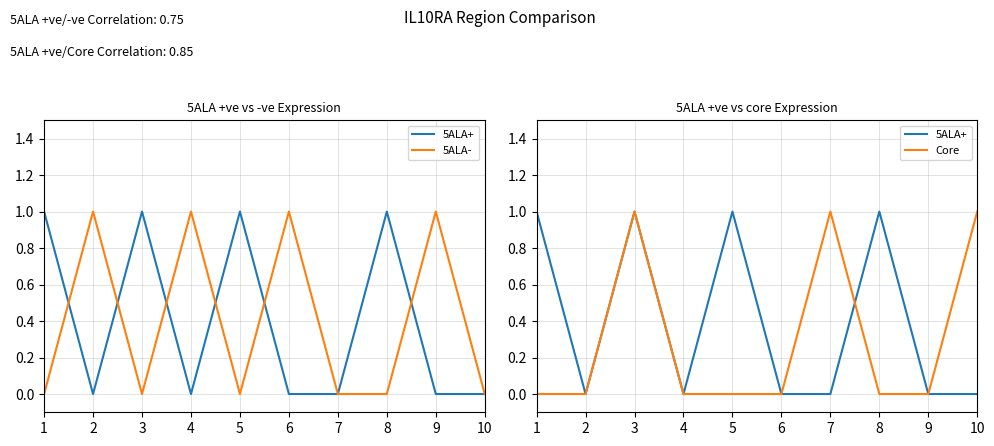

How many series are shown in this chart?

3